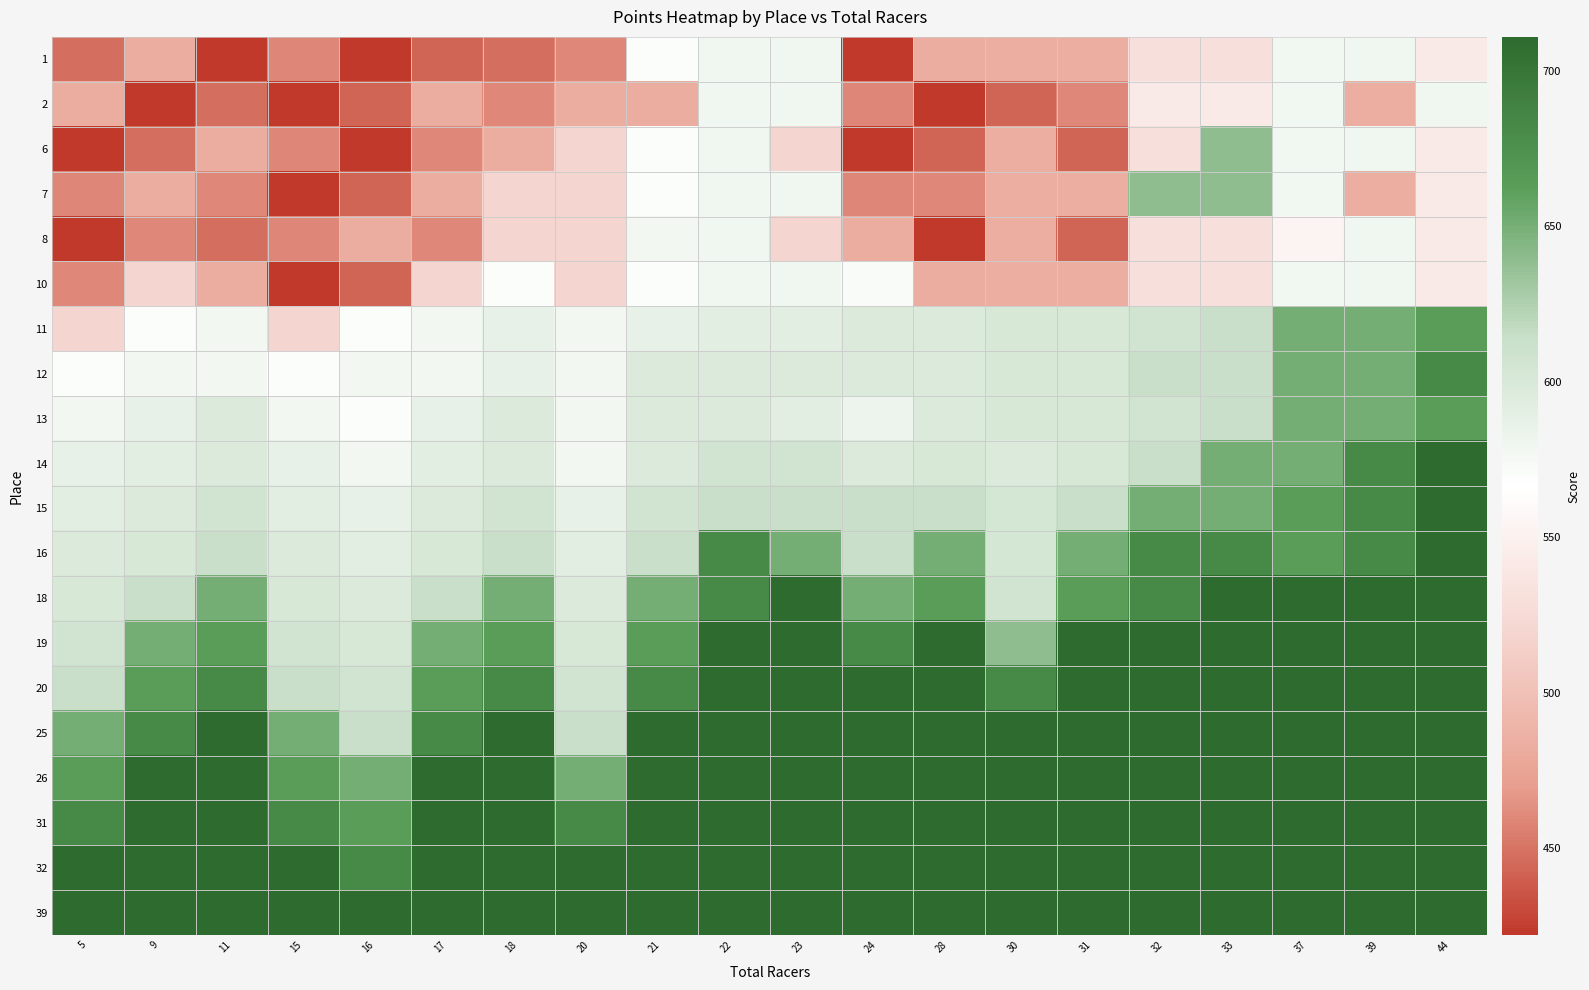

At which category does the chart reach its minimum across all series?

16